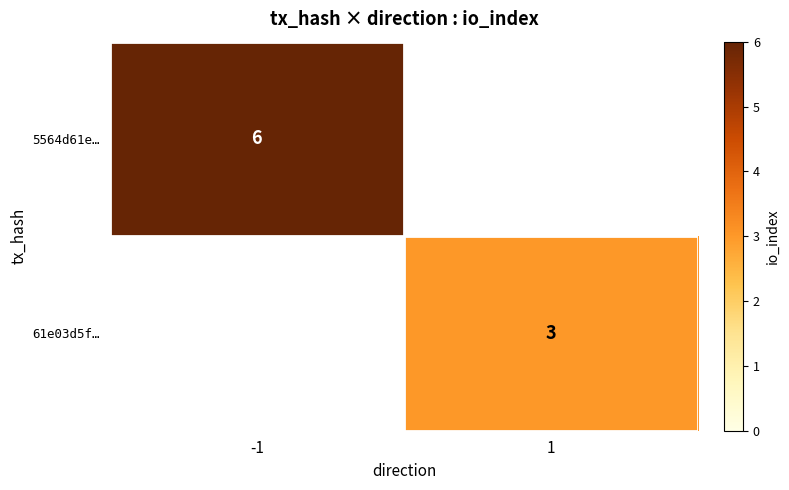

Is the value of 61e03d5f… at 1 greater than the value of 5564d61e… at -1?

No